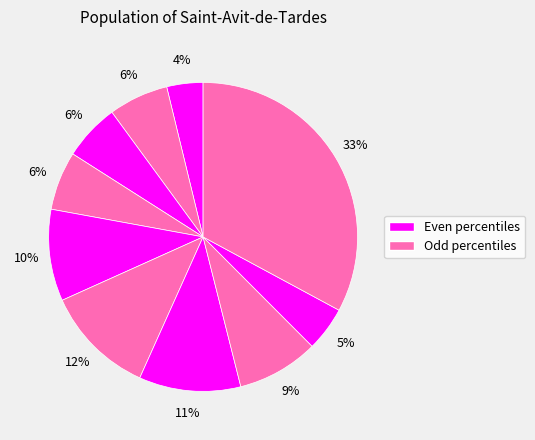

How many segments does this pie chart have?

10